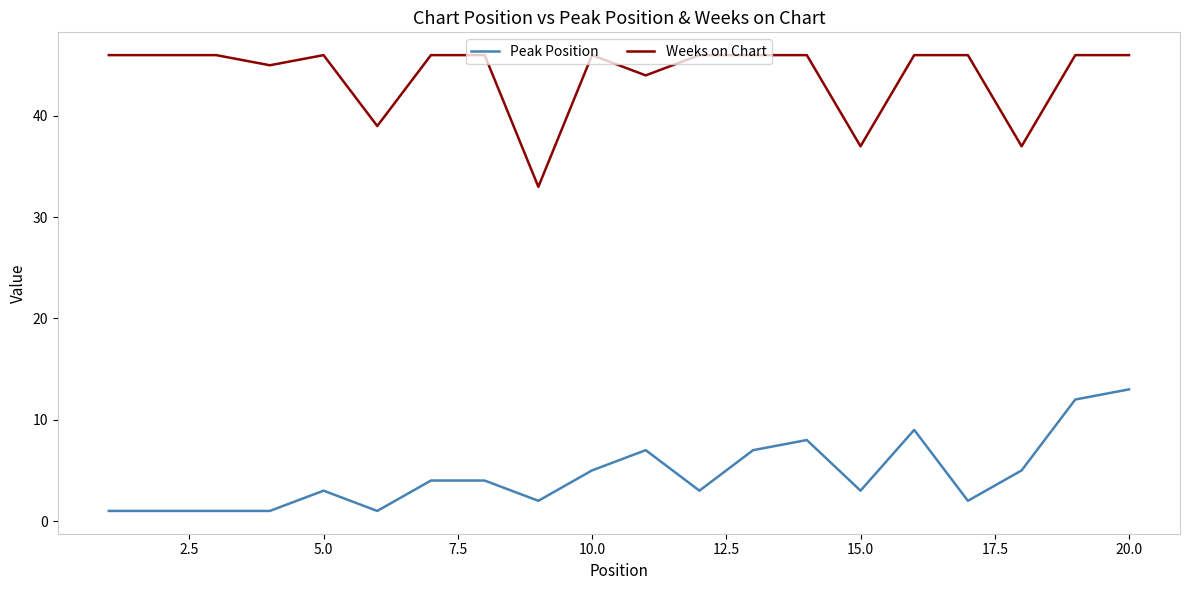

What is the minimum value for Weeks on Chart?

33